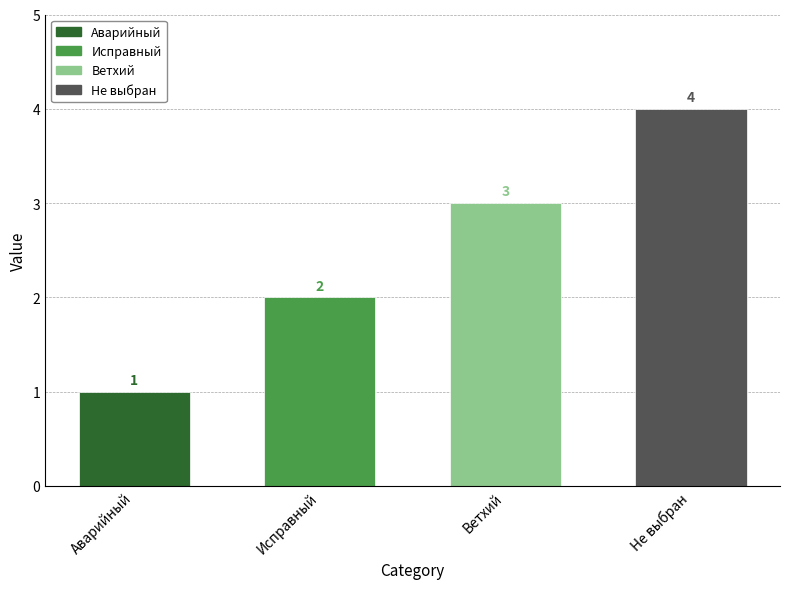

What is the label of the 3rd bar from the left?

Ветхий